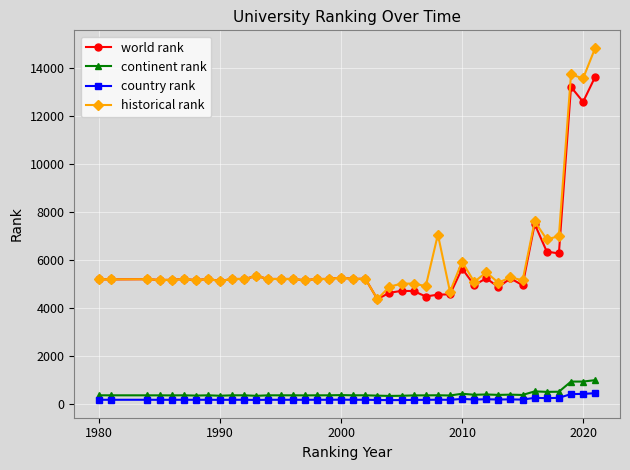

What is the lowest value of the continent rank series?

335.0